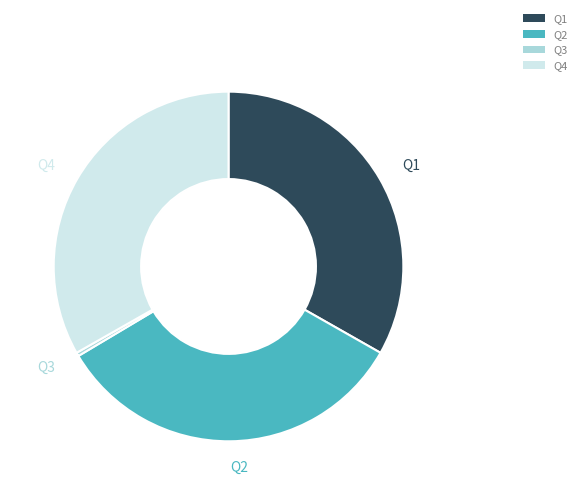

Which has a higher value, Q3 or Q4?

Q4